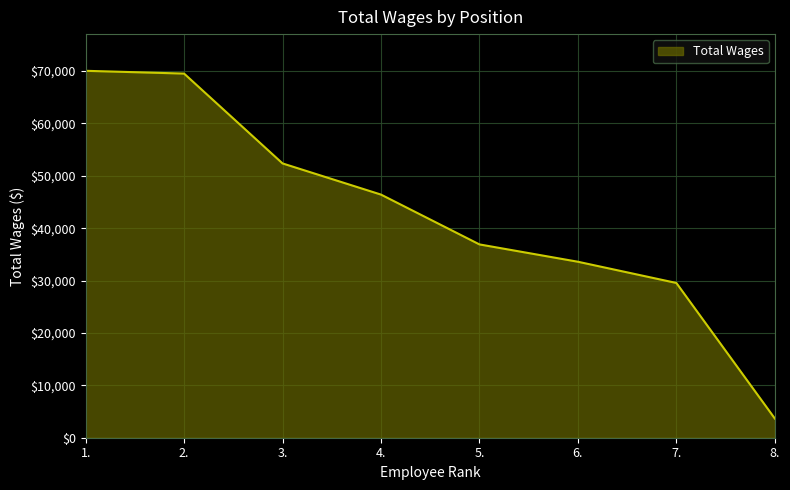

How many lines are shown in the chart?

1